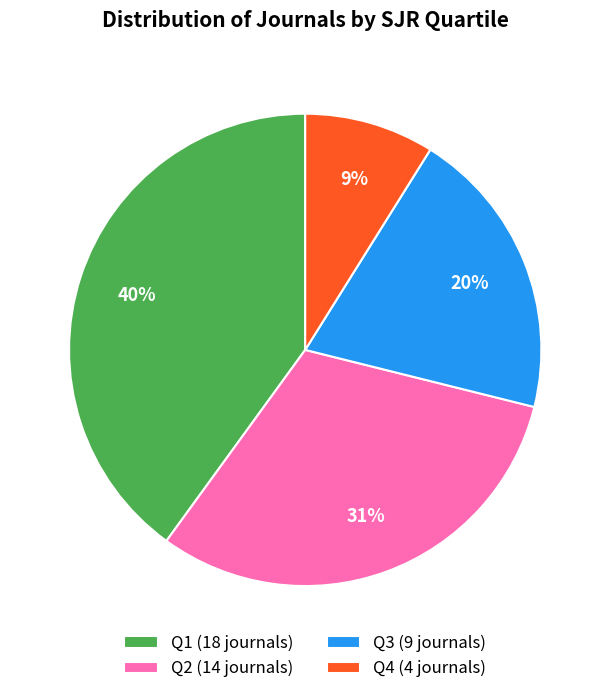

Which has a higher value, Q3 or Q1?

Q1